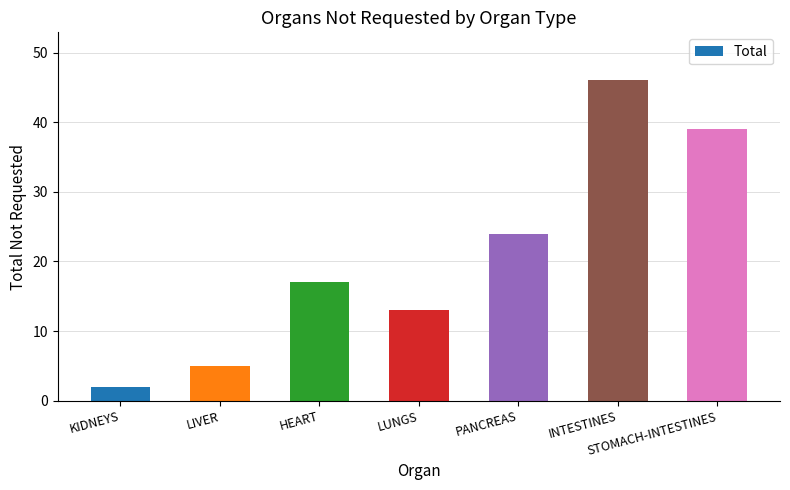

List the labels in order of value, smallest first.

KIDNEYS, LIVER, LUNGS, HEART, PANCREAS, STOMACH-INTESTINES, INTESTINES